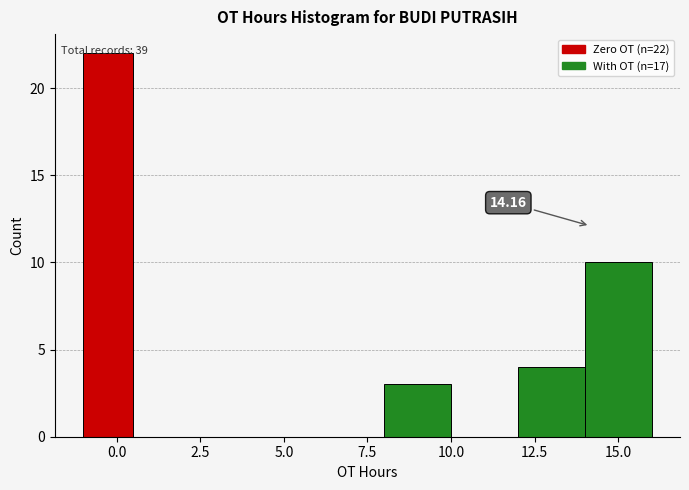

Read against the x-axis, roughly where is the centre of the tallest bar?

0.0